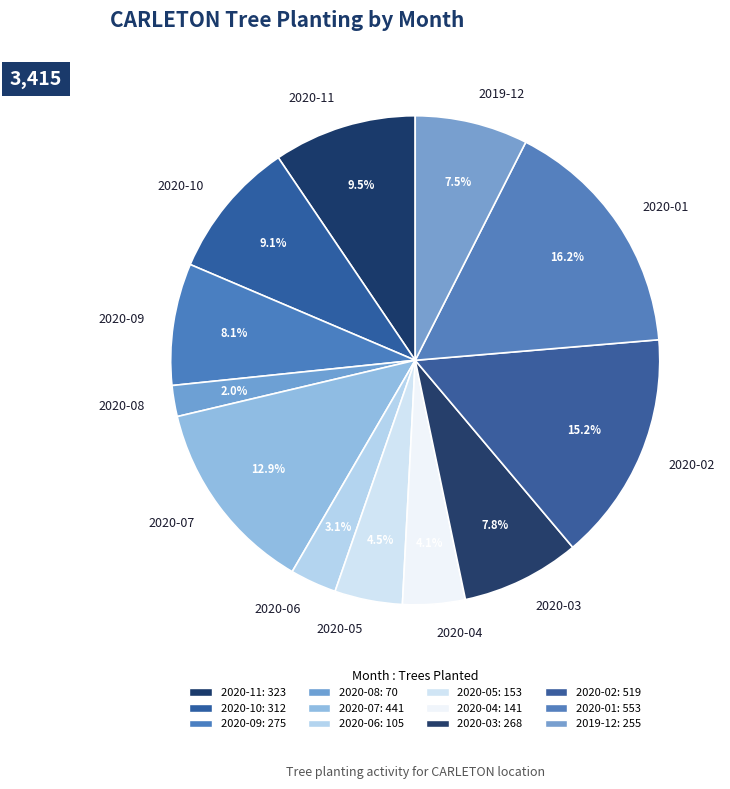

What portion of the pie excludes 2020-09?

91.9%